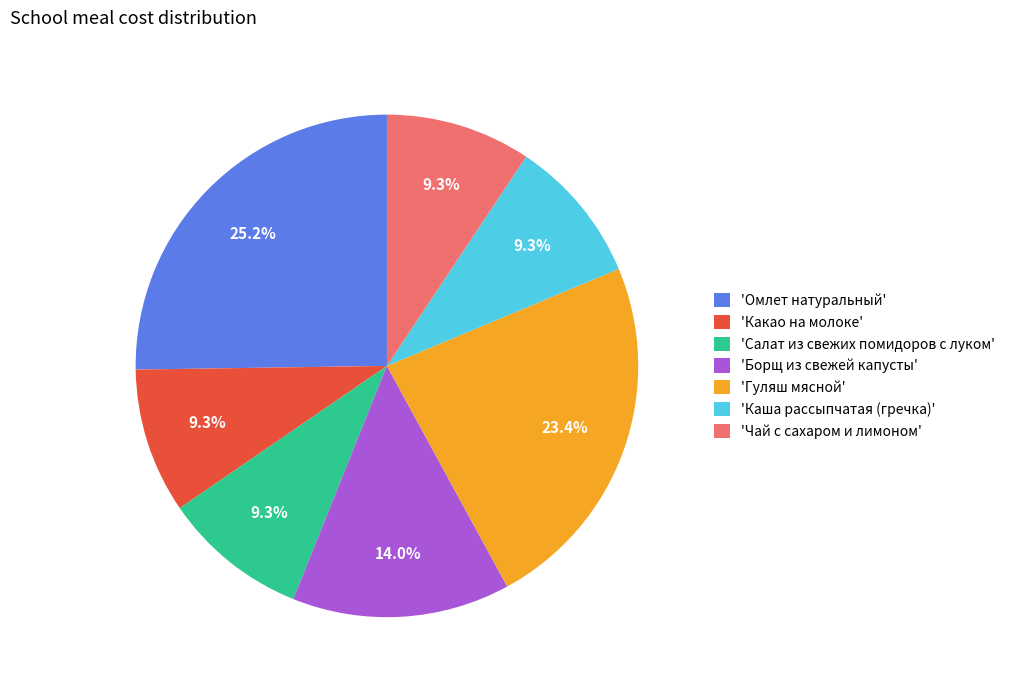

Approximately how many times larger is the value at 'Салат из свежих помидоров с луком' compared to 'Гуляш мясной'?

0.4